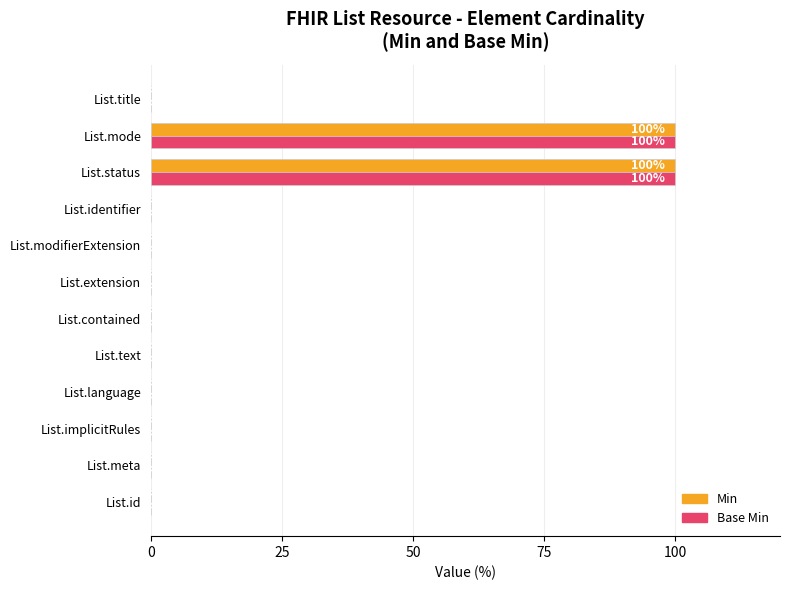

What is the maximum value for Base Min?

100